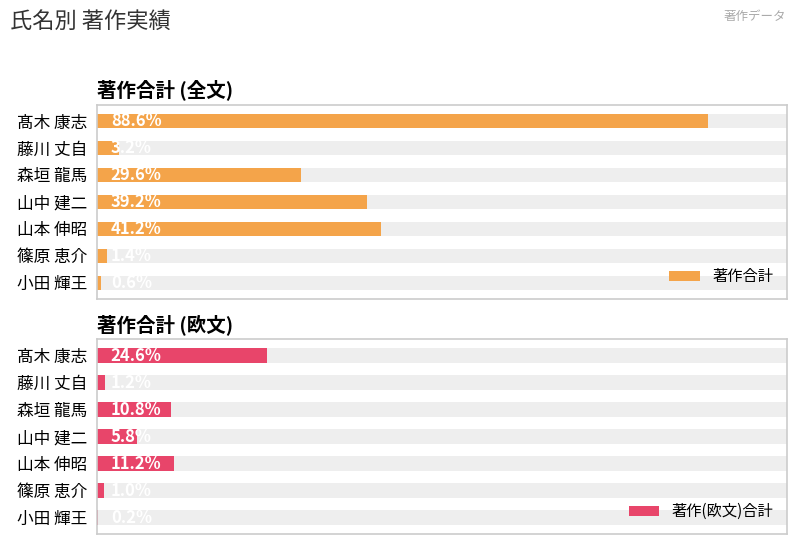

List the labels in order of 著作(欧文)合計 value, largest first.

0, 4, 2, 3, 1, 5, 6